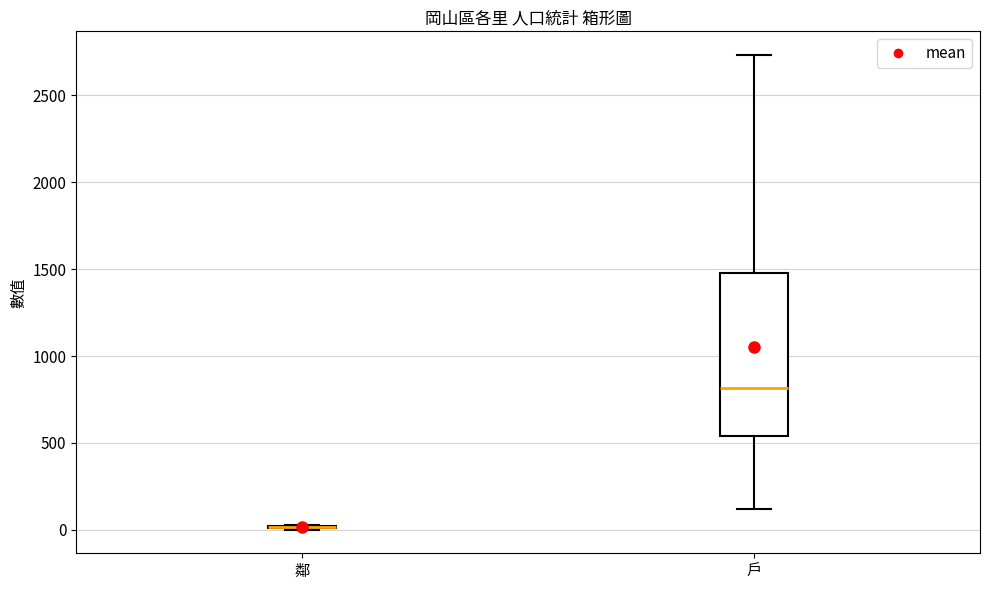

Where is the upper edge of the box for 戶 on the y-axis? The values are not printed on the chart, so give them approximately, as read against the axis.

1500